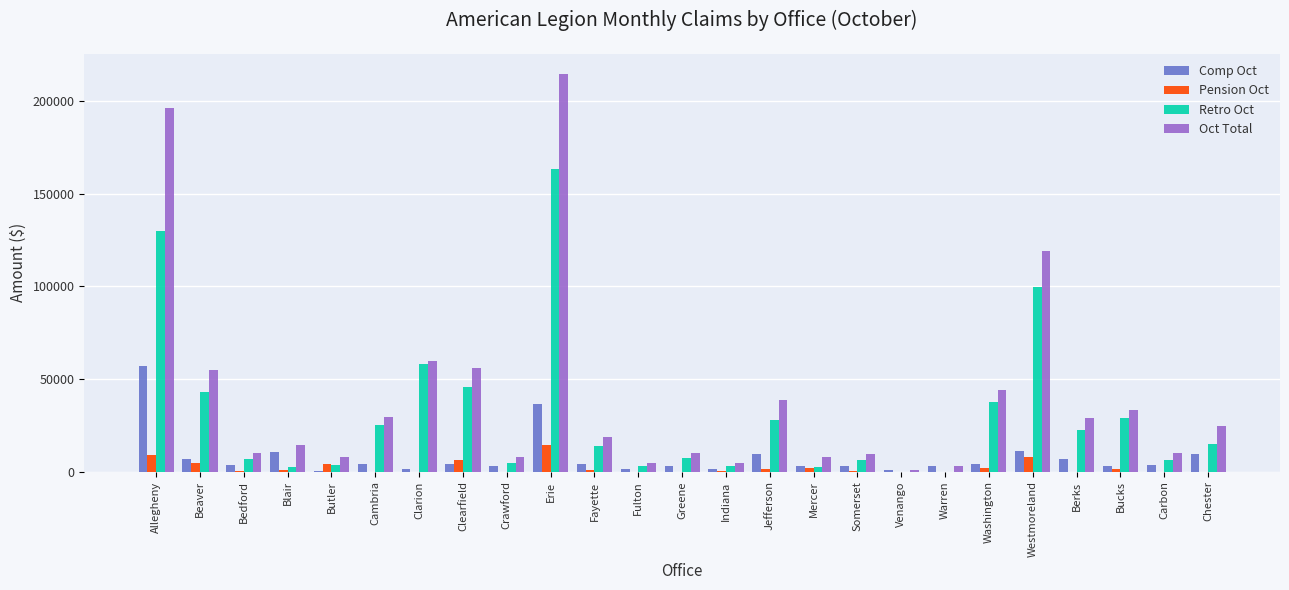

What is the difference between the Comp Oct values at Bedford and Indiana?

2041